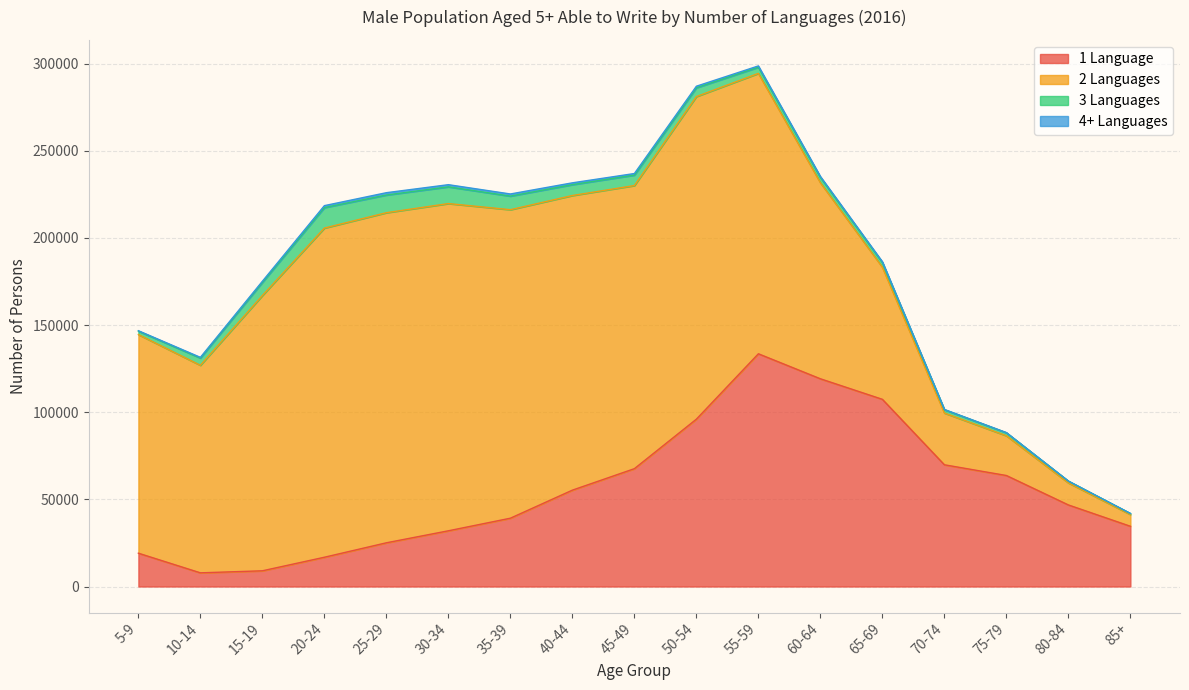

Does the chart display data point markers on the line(s)?

No